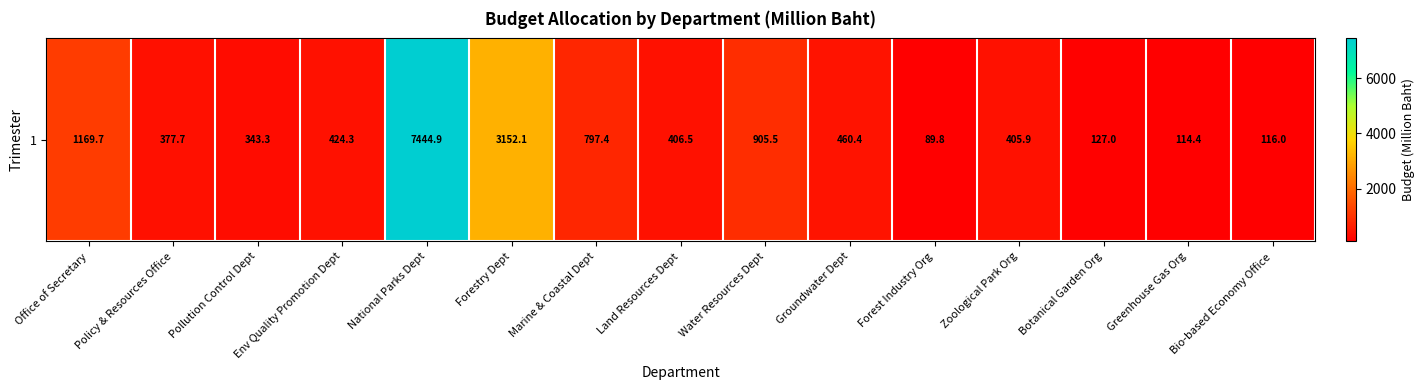

The chart shows a value of 303.7 at Office of Secretary. True or false?

False